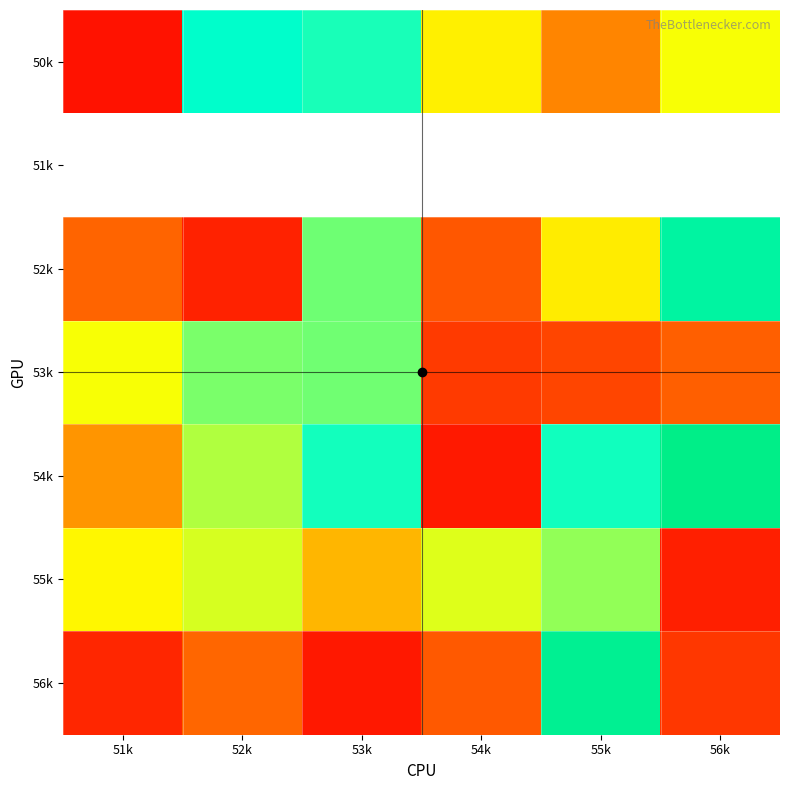

At 55k, list the series in order from largest to smallest.

51k, 56k, 54k, 55k, 52k, 50k, 53k